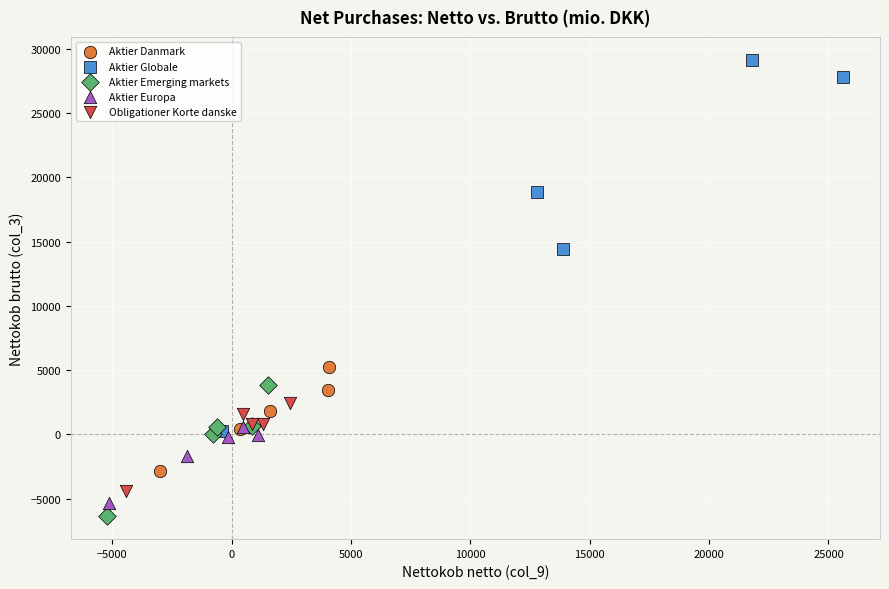

Which series has the widest spread of Y values?

Aktier Globale